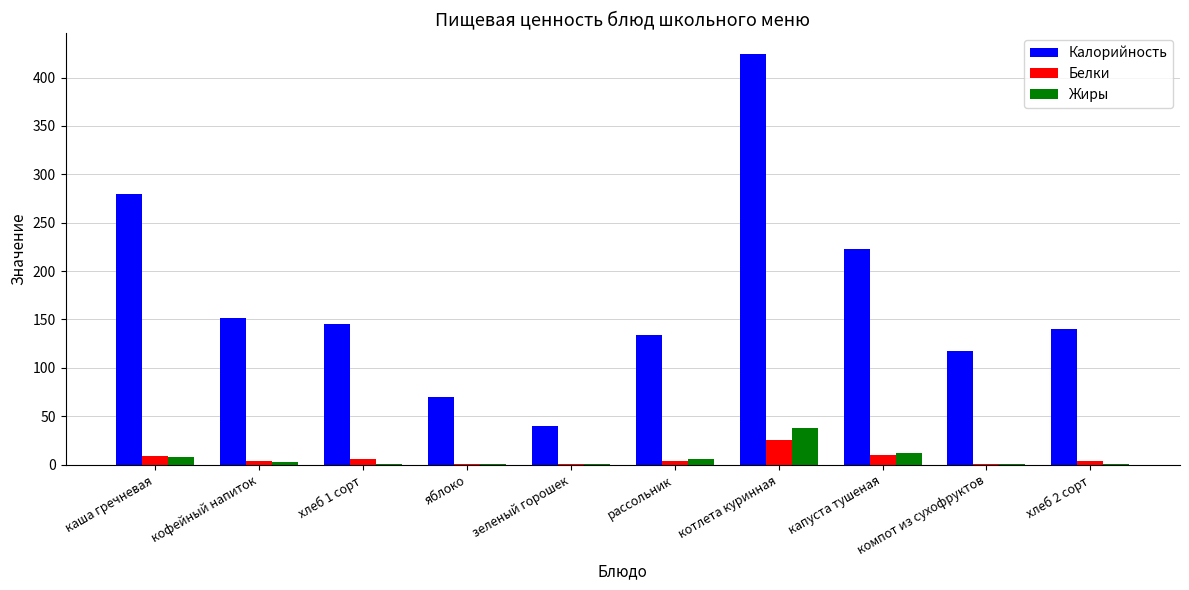

Which category has the highest value in the Жиры series?

котлета куринная